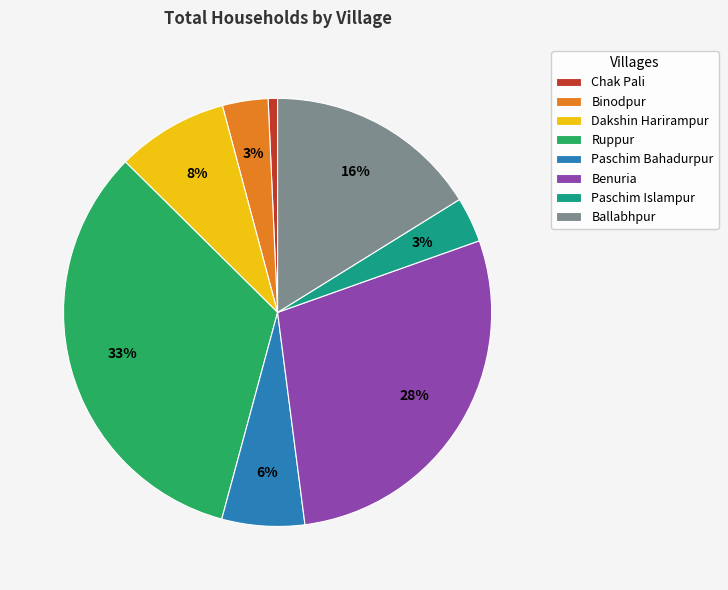

Is there a majority slice in this chart?

No